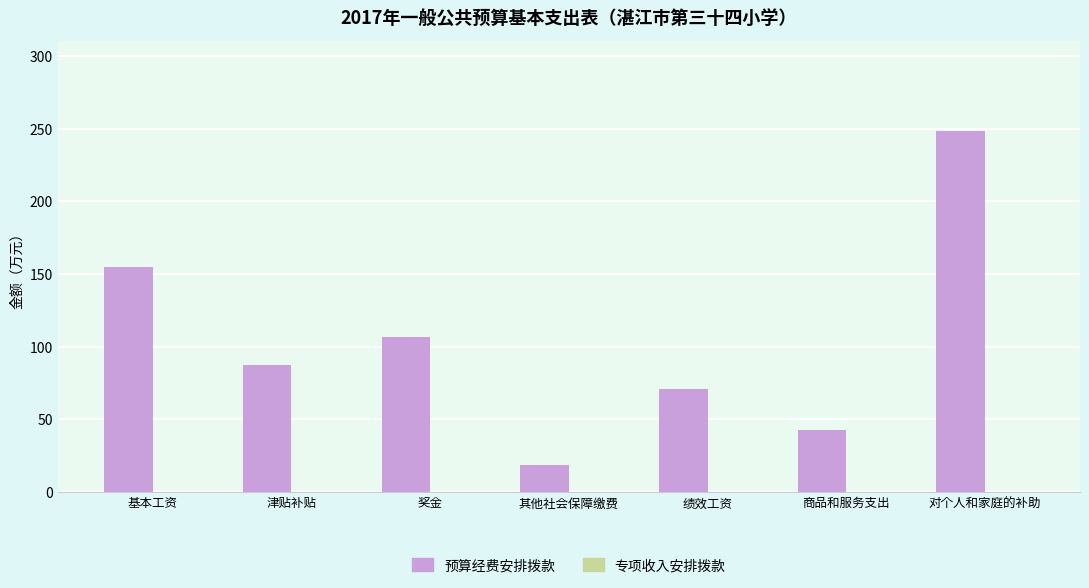

At which category does the chart reach its minimum across all series?

其他社会保障缴费